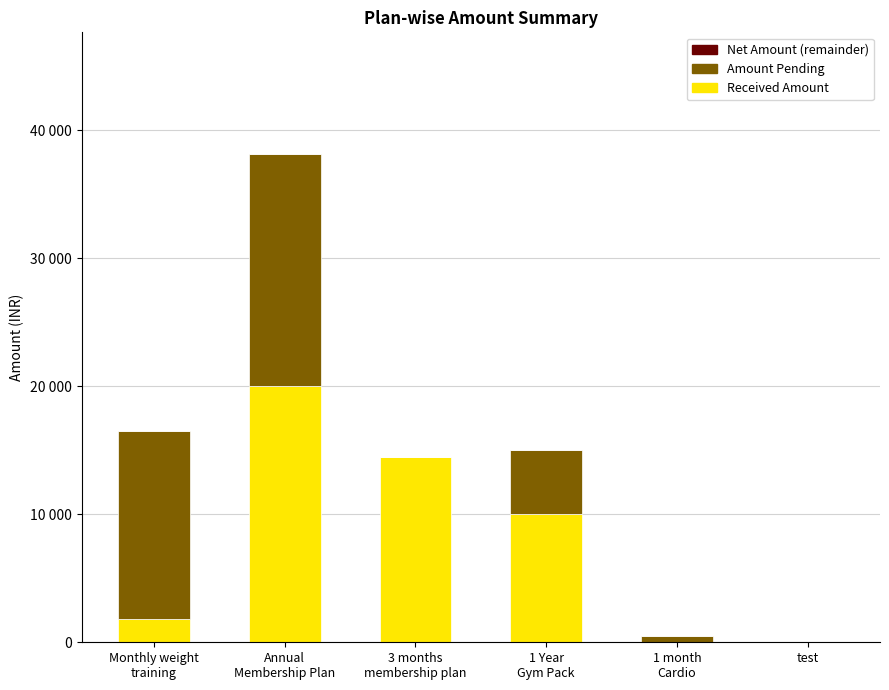

What is the label of the 5th bar from the right?

Annual
Membership Plan